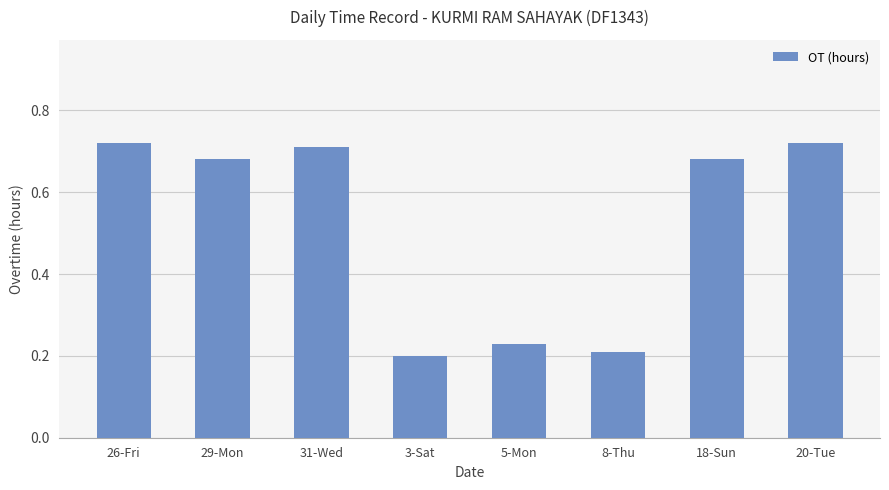

What is the change in value from 29-Mon to 8-Thu?

-0.5